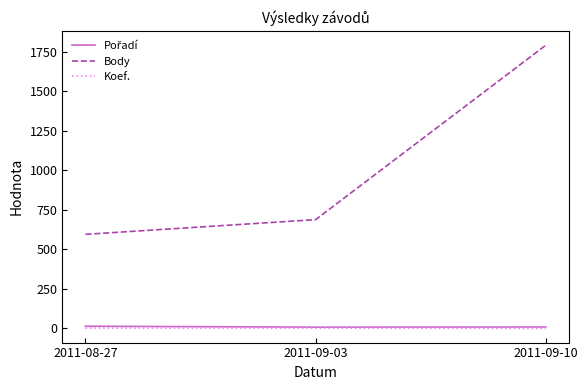

At which label does Body reach its minimum?

2011-08-27